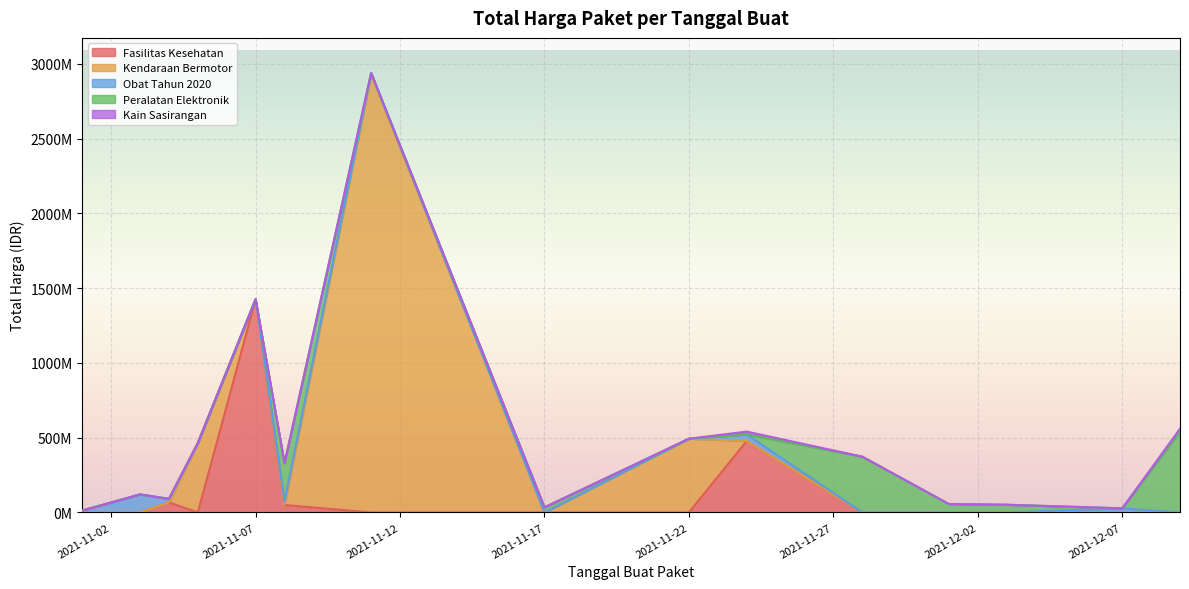

Does the chart display data point markers on the line(s)?

No